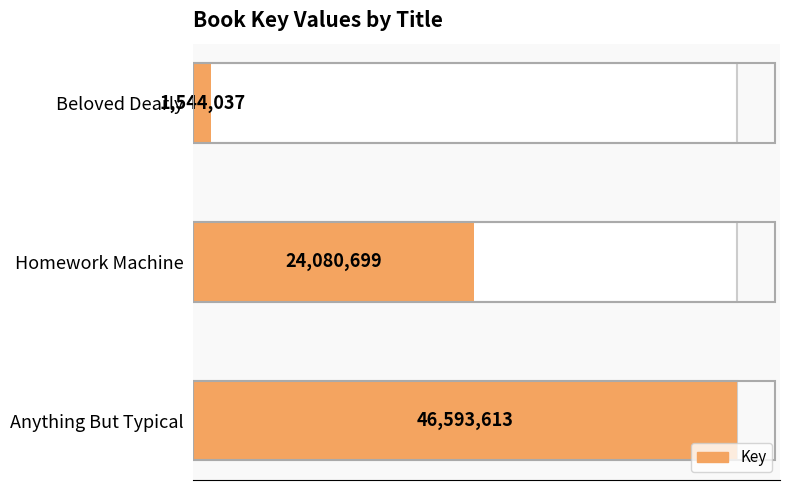

At which category does the chart reach its minimum across all series?

Beloved Dearly